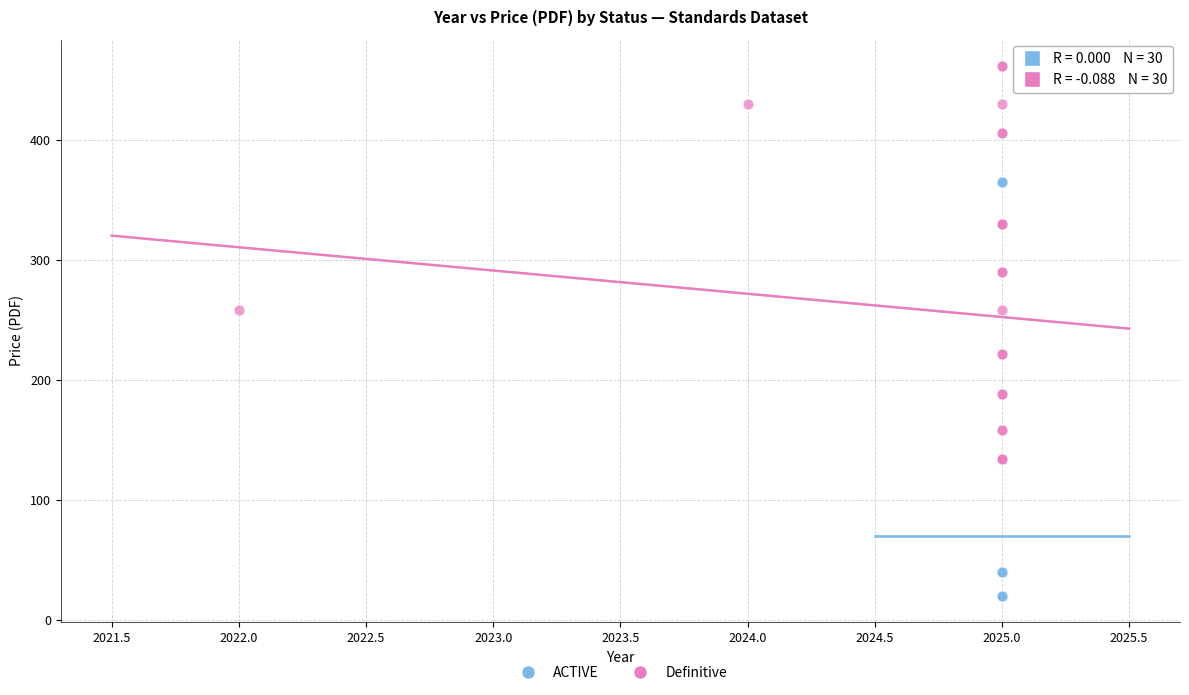

Which series has the largest Y range (max minus min)?

Definitive